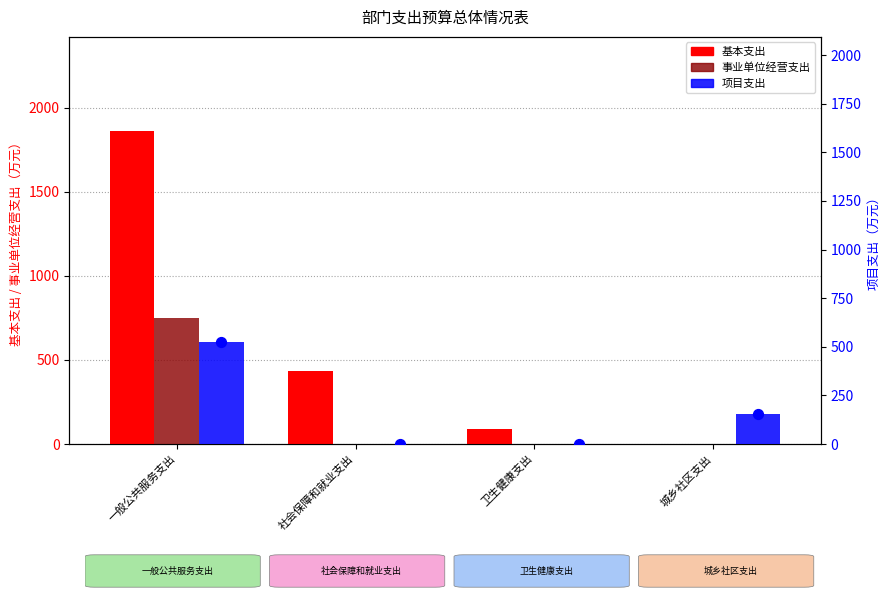

Which series contains the lowest Y value?

基本支出